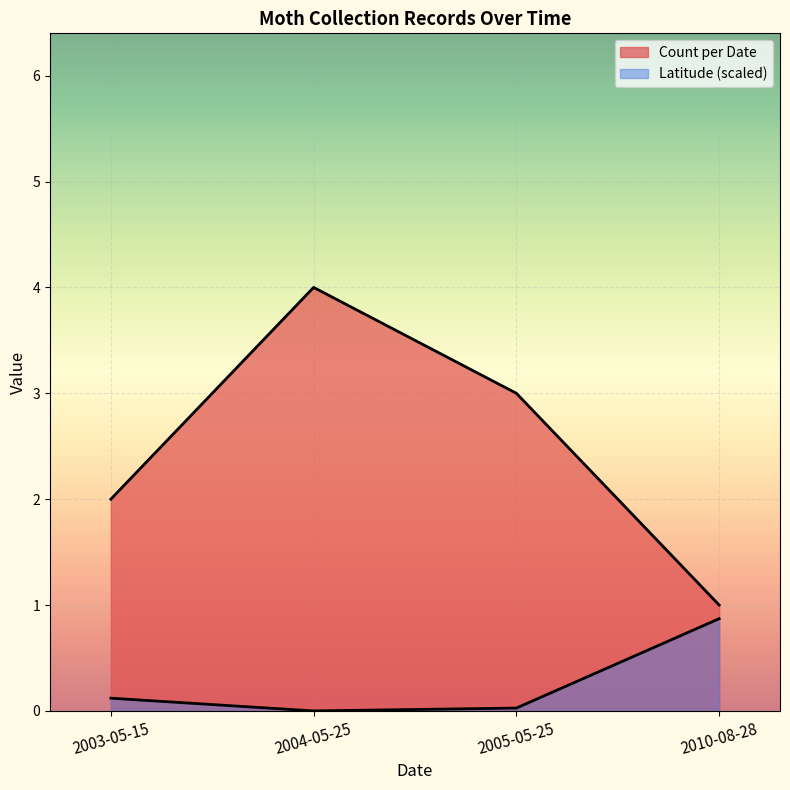

Where is the first local minimum for Latitude line?

2004-05-25